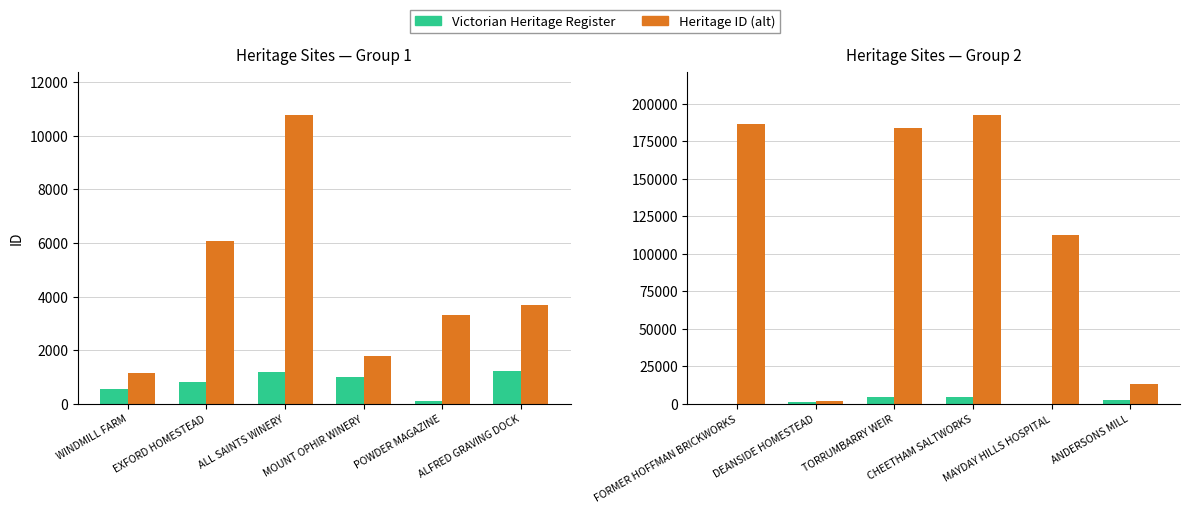

What is the label of the 6th bar from the left?

ANDERSONS MILL